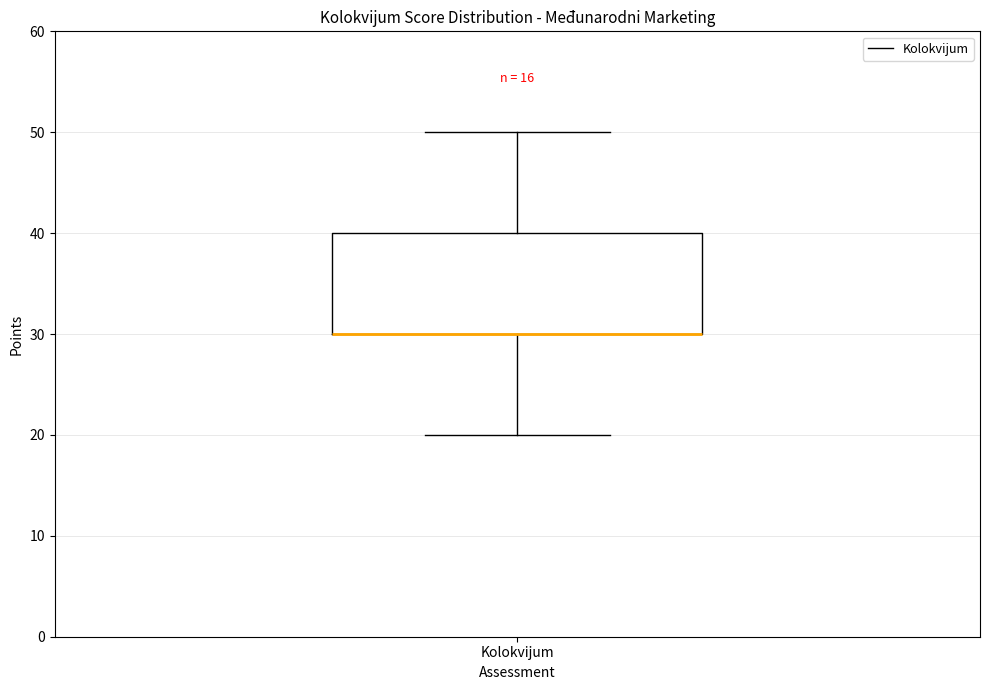

Read this box plot against the y-axis: the position of the median line, the range covered by the box, and the ends of both whiskers. The values are not printed on the chart, so give them approximately, as read against the axis.

median 30 (drawn on the box's lower edge), box 30 to 40, whiskers 20 to 50